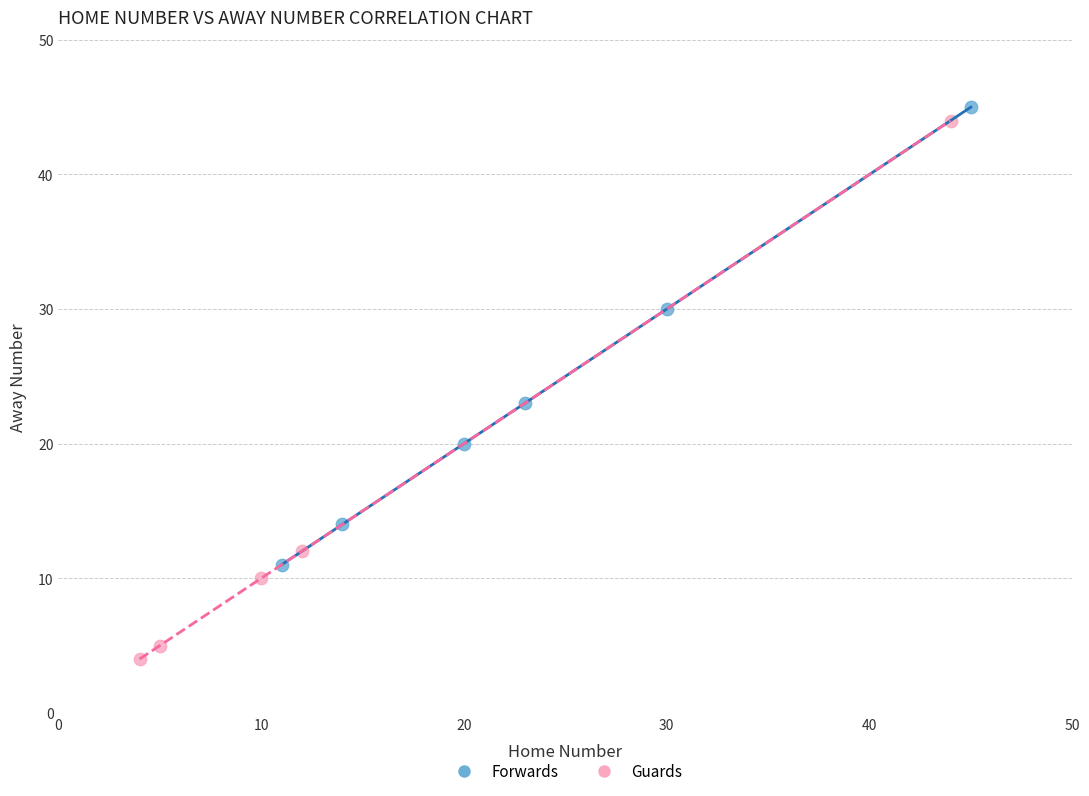

Which series has the largest Y range (max minus min)?

Guards